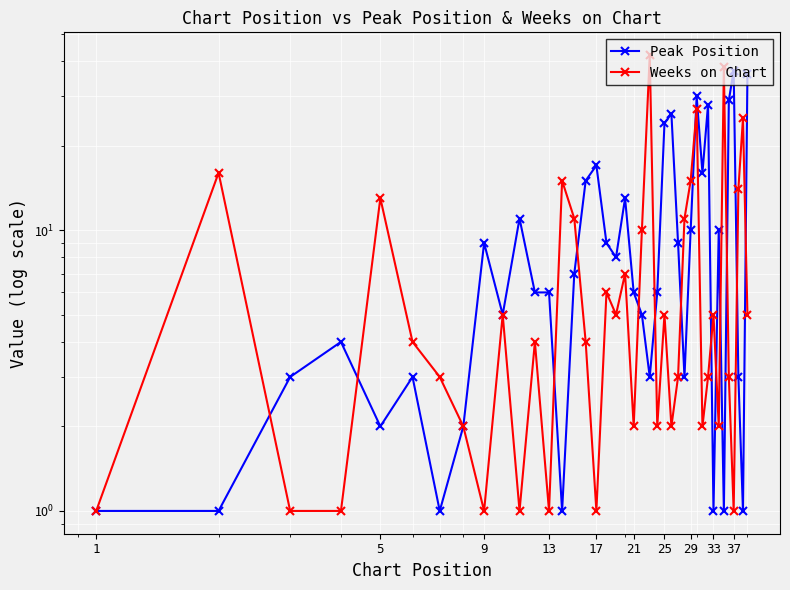

What are all the series names shown in the legend?

Peak Position, Weeks on Chart